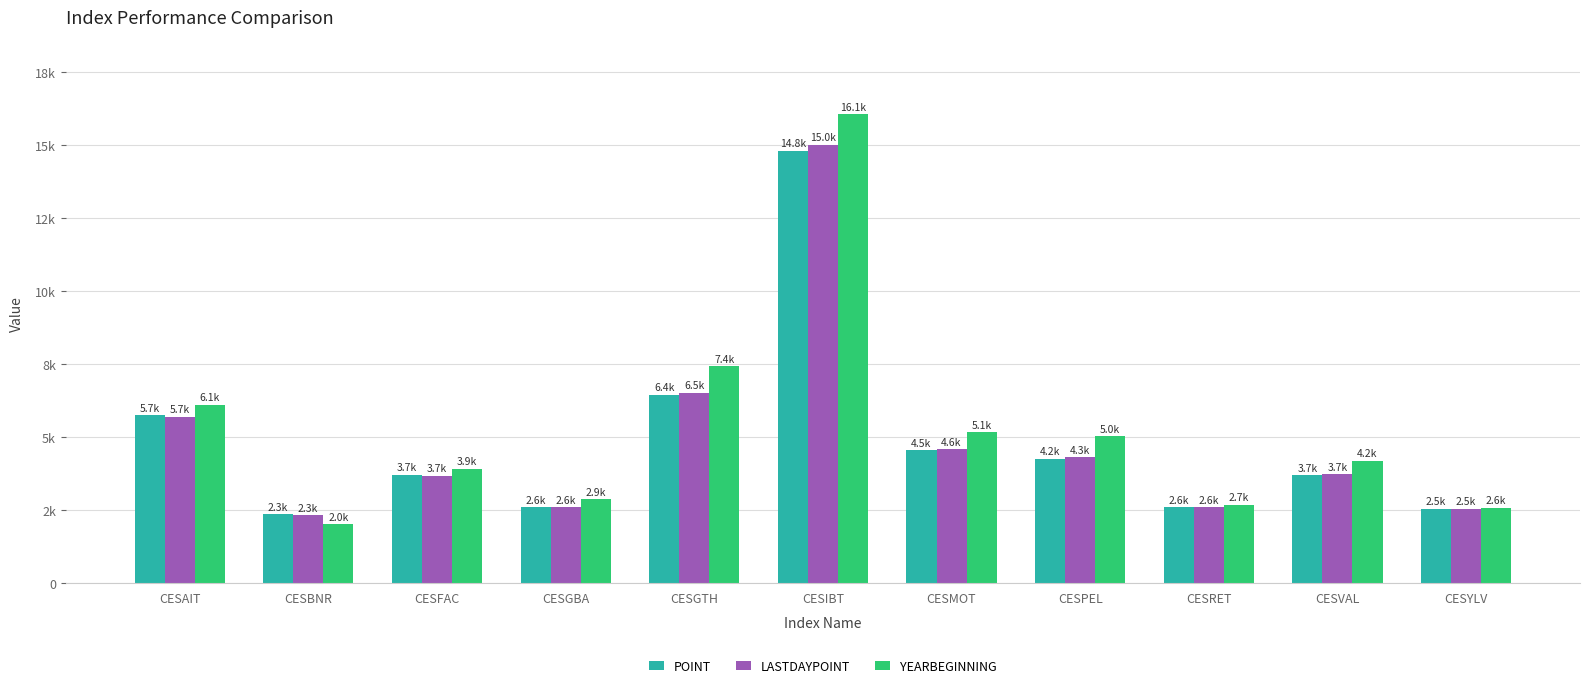

Are the bars grouped side by side (vs. stacked)?

Yes